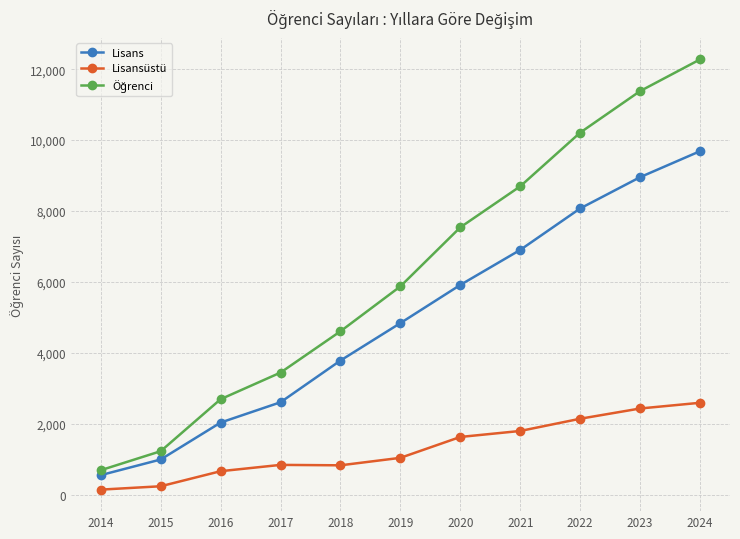

What is the sum of all Lisans values?

54319